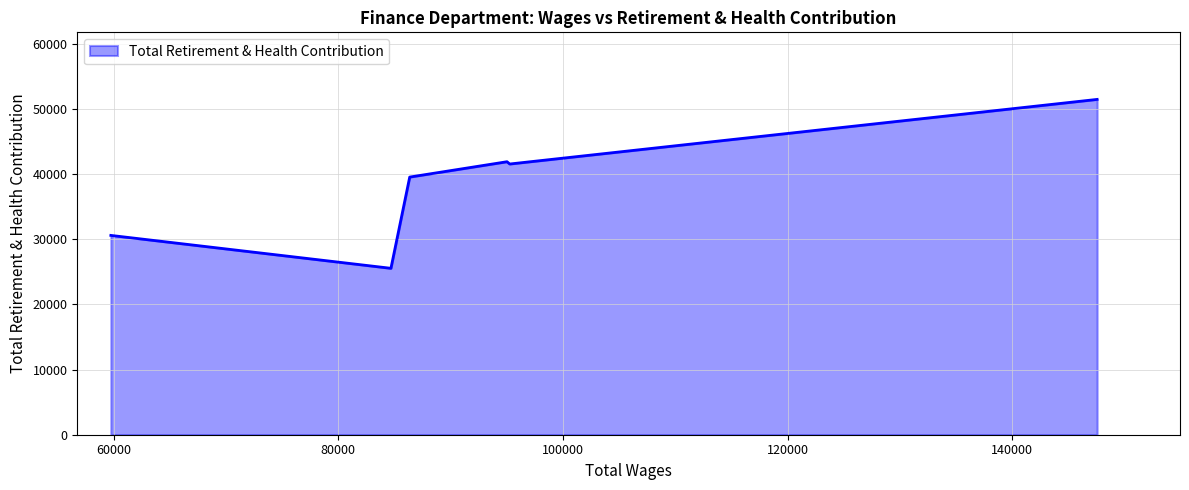

What is the average value?

38425